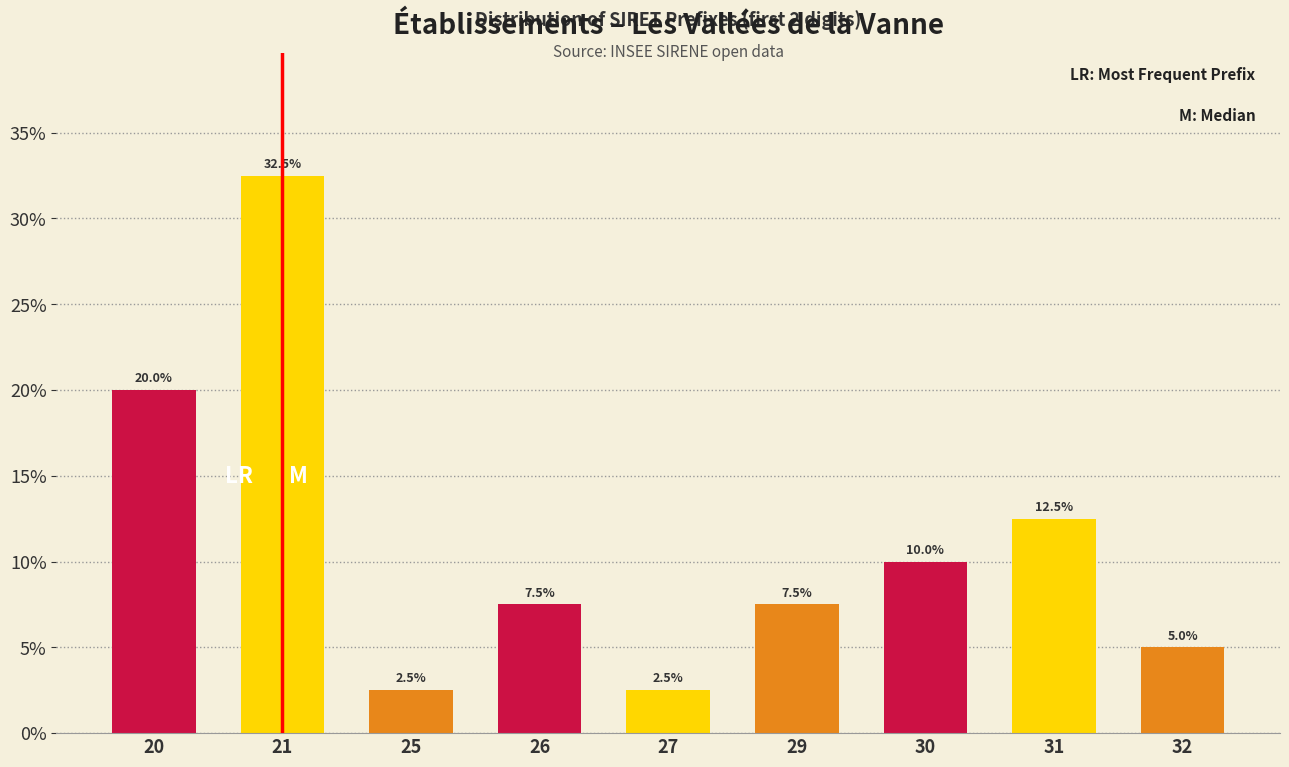

Reading right to left, extract all data points from this chart.

5.0	12.5	10.0	7.5	2.5	7.5	2.5	32.5	20.0